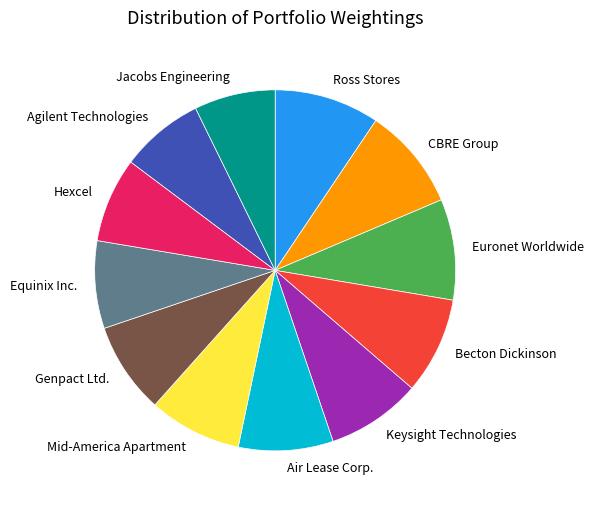

Is there a majority slice in this chart?

No